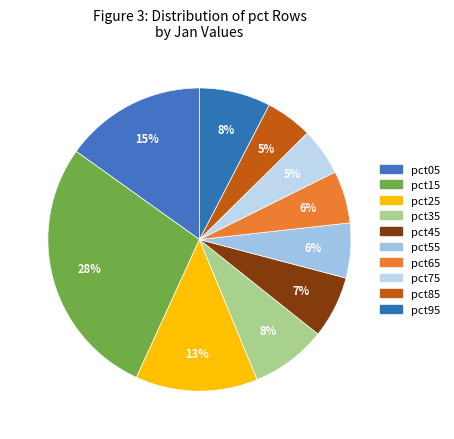

Is the sum of pct15 and pct85 greater than half?

No